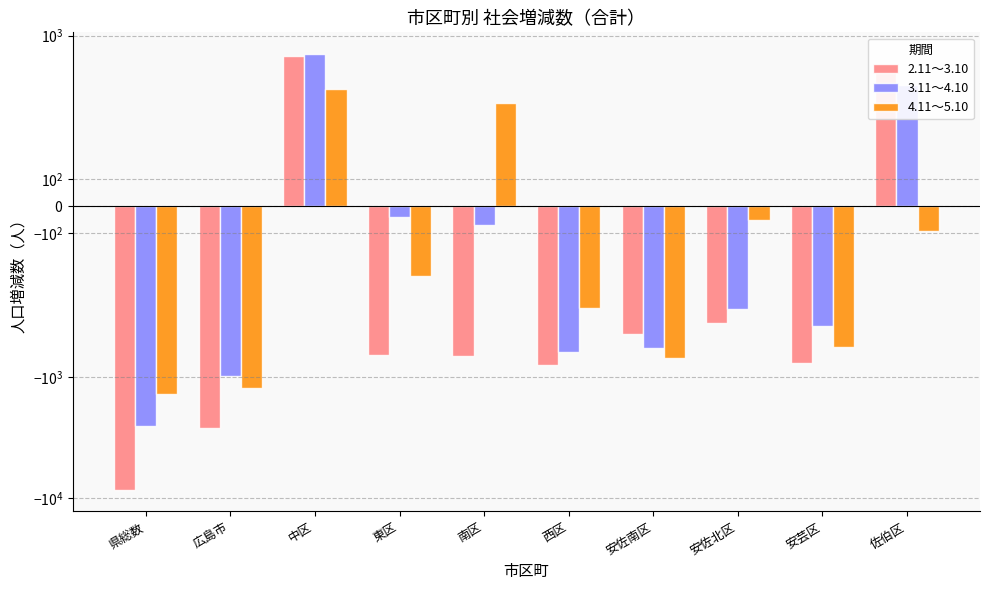

What is the difference between the second highest and minimum values in the 2.11～3.10 series?

9008